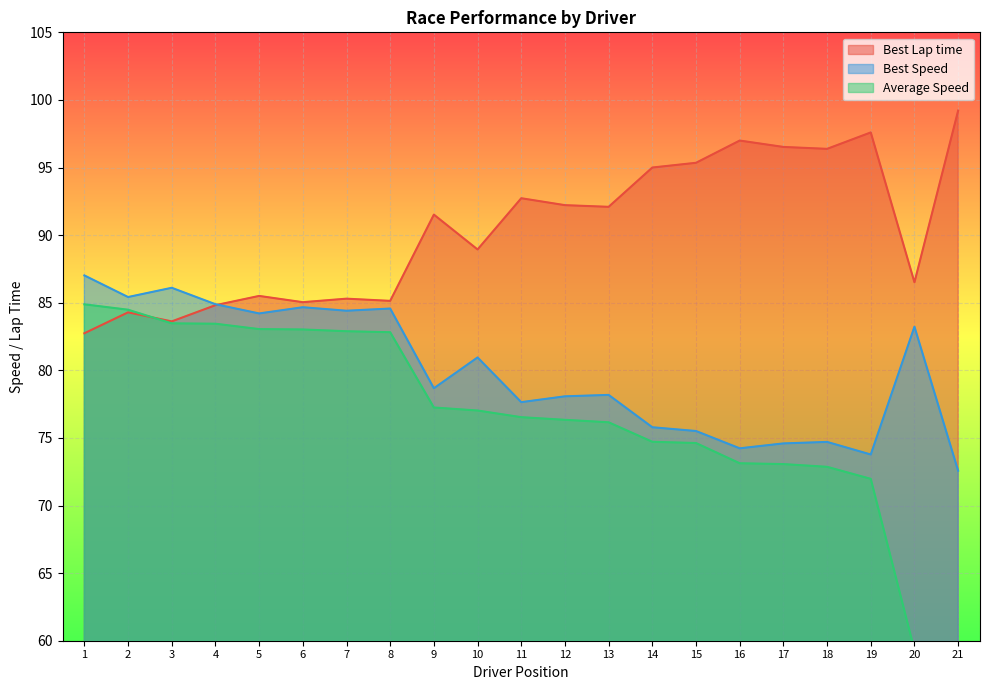

True or false: Average Speed and Best Speed intersect in this chart.

False